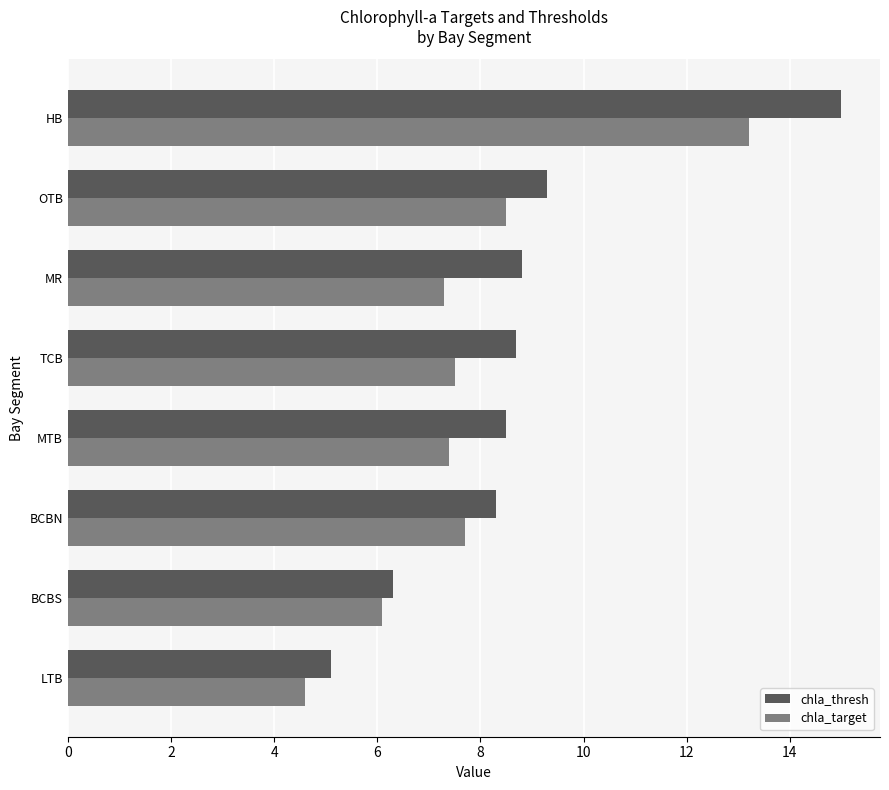

At which category does the chart reach its peak across all series?

HB